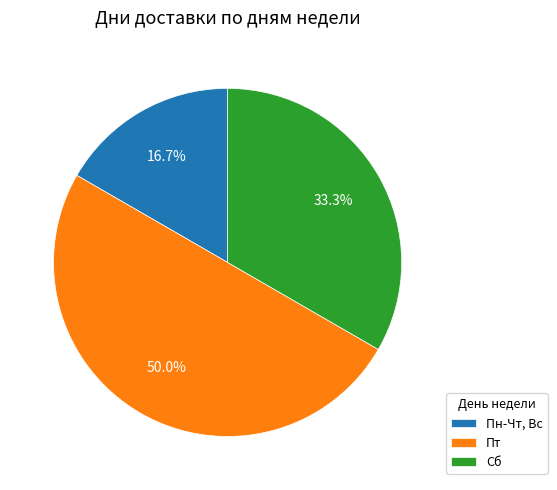

What is the smallest slice in the pie chart?

Пн-Чт, Вс